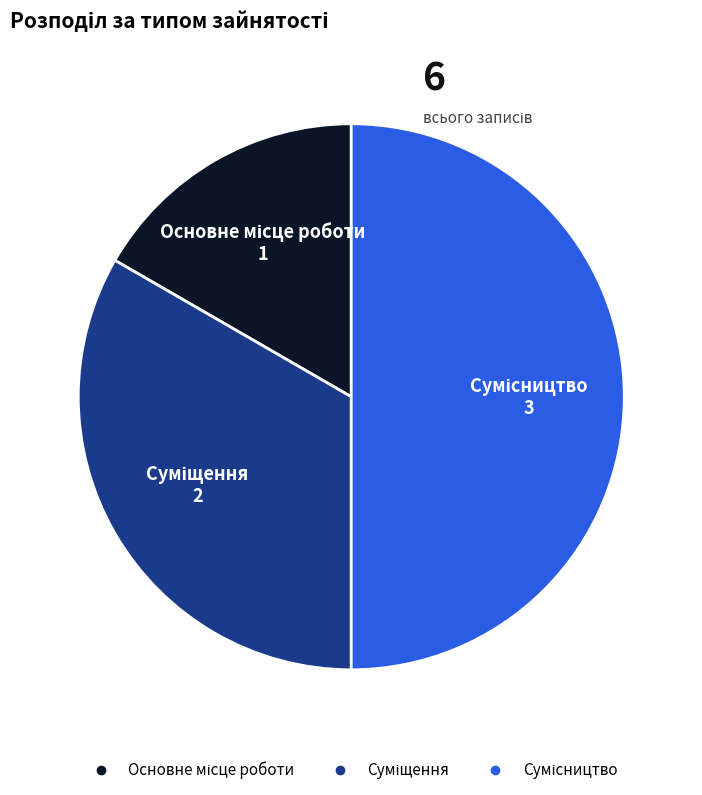

How many segments does this pie chart have?

3